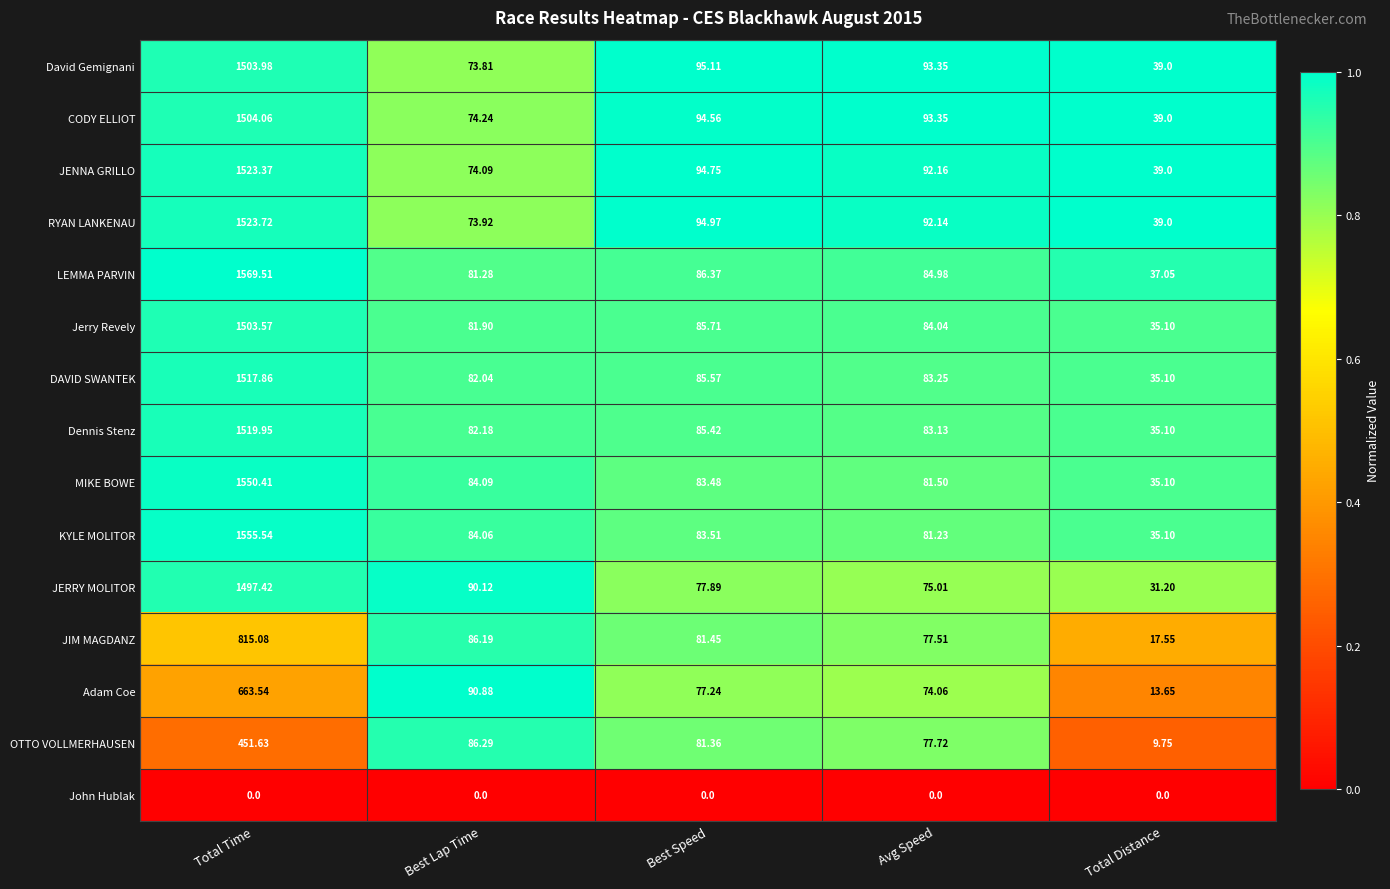

At which category does the chart reach its peak across all series?

Total Time